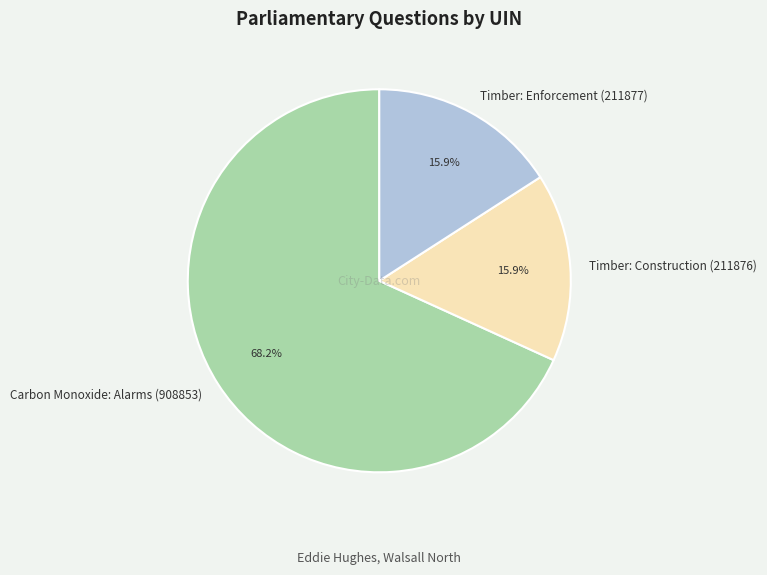

The Carbon Monoxide: Alarms (908853) slice represents 68% of the pie. True or false?

True